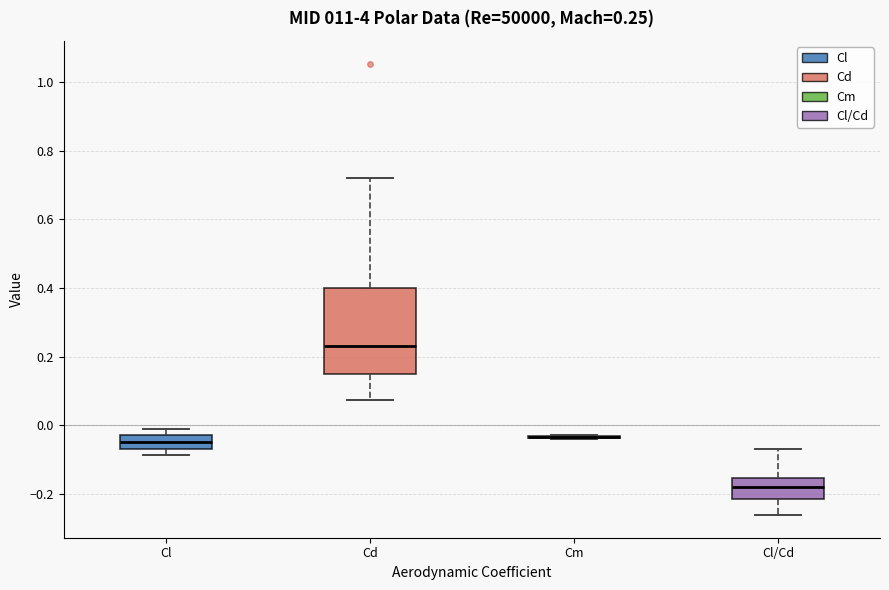

Which box is the tallest, from its lower edge to its upper edge?

Cd